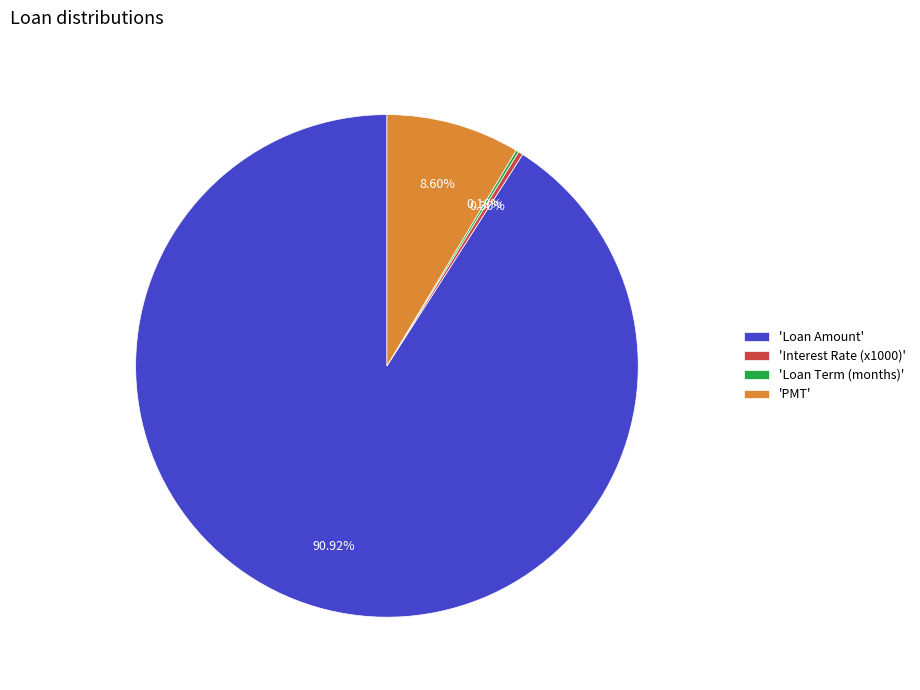

What is the largest slice in the pie chart?

'Loan Amount'